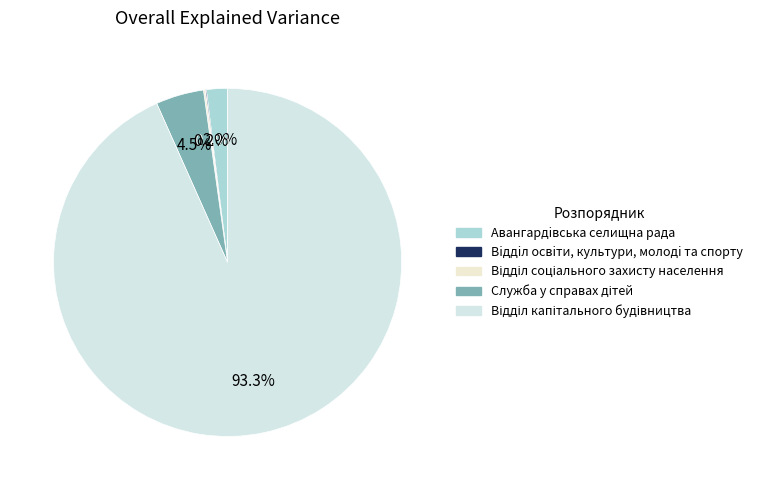

True or false: Відділ соціального захисту населення accounts for 15% of the total.

False